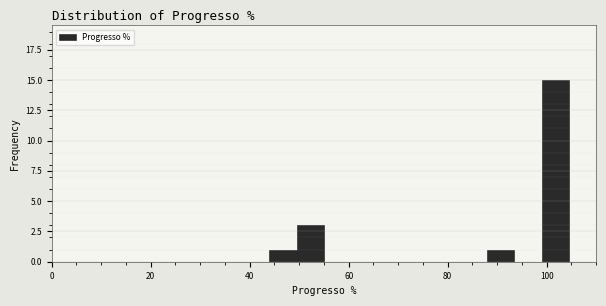

Read against the x-axis, roughly where is the centre of the tallest bar?

102